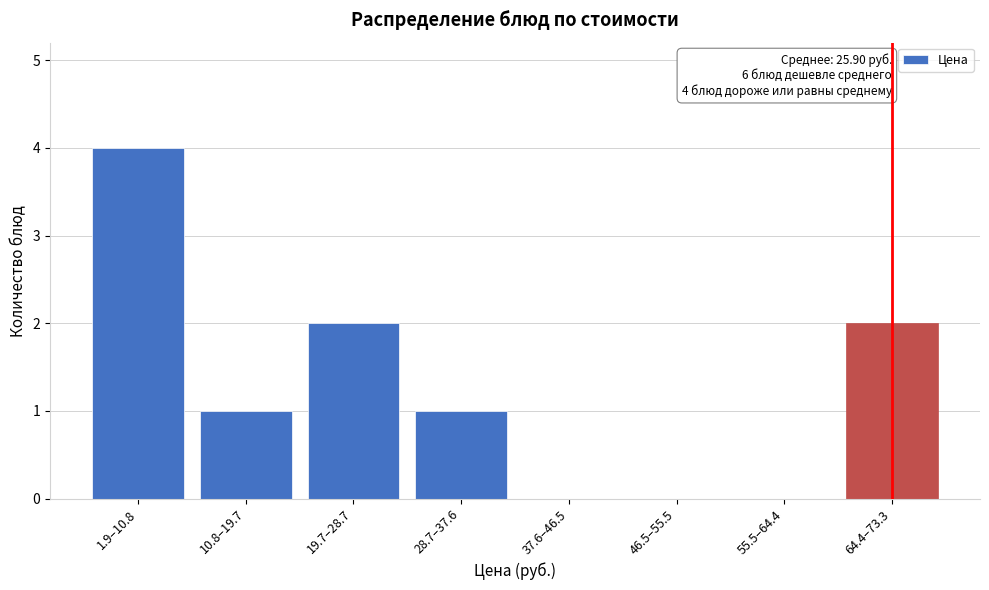

Reading left to right, what are all the values shown in this chart?

1.9–10.8=4	10.8–19.7=1	19.7–28.7=2	28.7–37.6=1	37.6–46.5=0	46.5–55.5=0	55.5–64.4=0	64.4–73.3=2